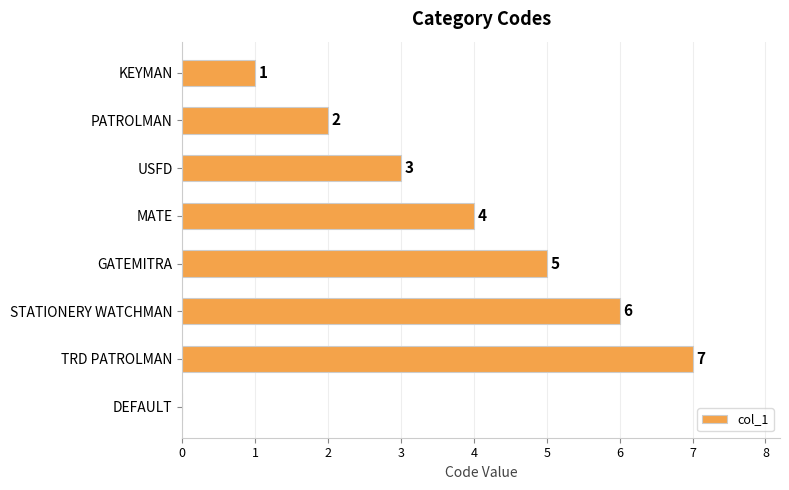

Approximately how many times larger is the value at KEYMAN compared to USFD?

0.3